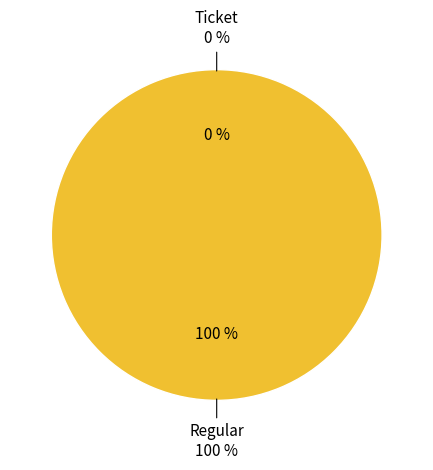

True or false: Regular accounts for 100% of the total.

True